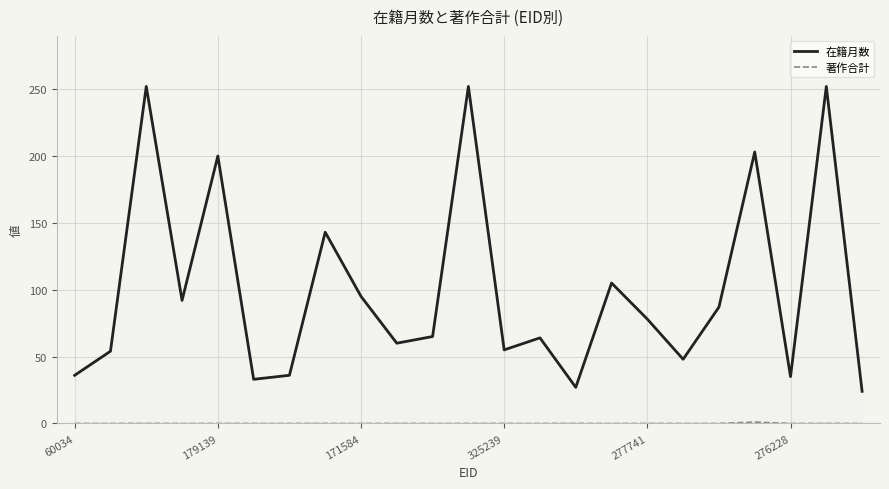

Which series has the largest total across all categories?

在籍月数